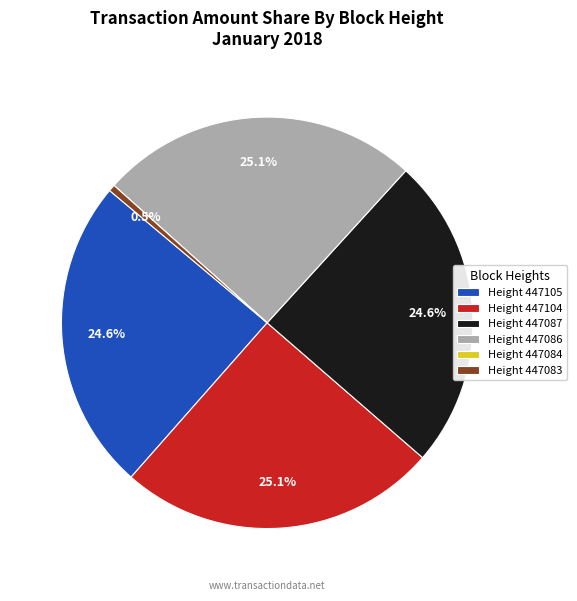

What percentage is NOT represented by Height 447105?

75.4%